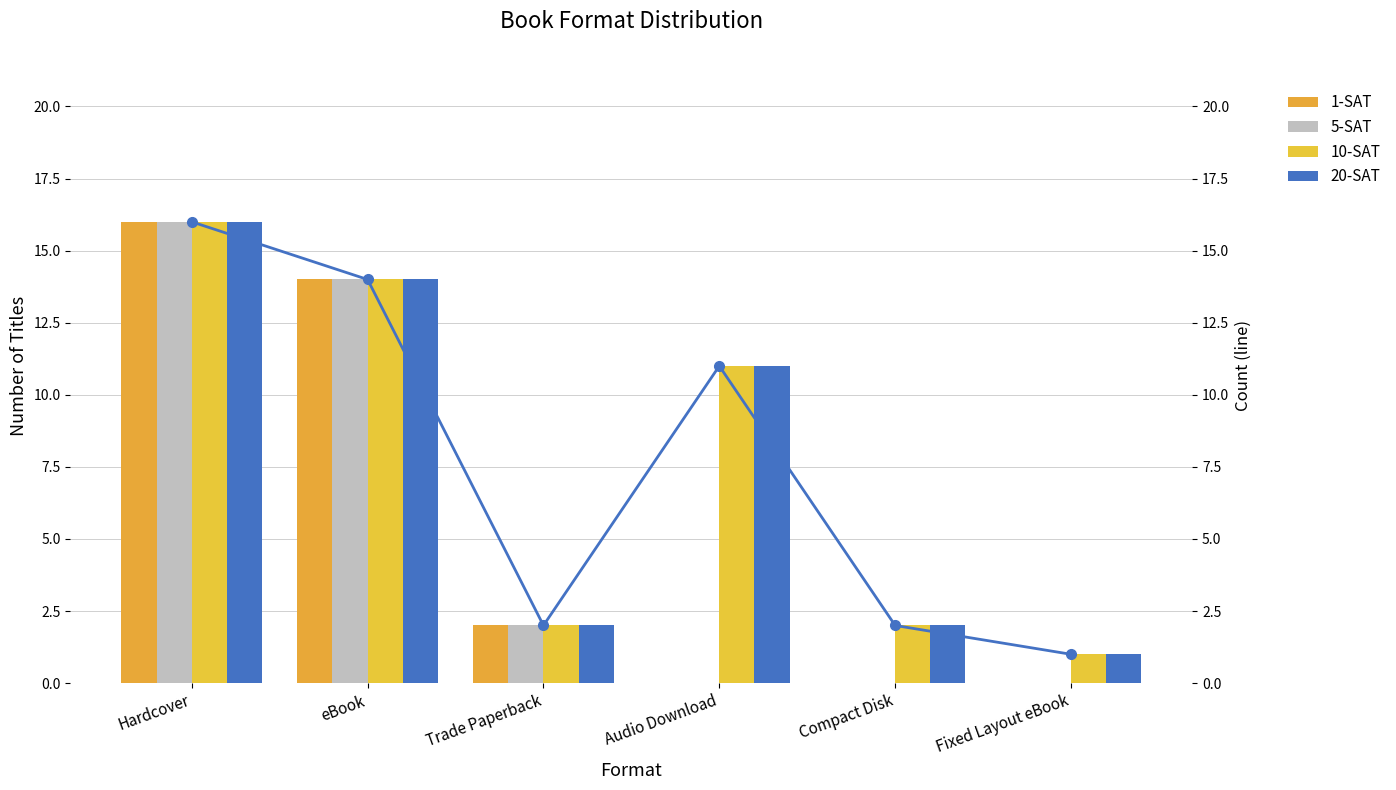

Reading left to right, extract all data points from this chart.

1-SAT: Hardcover=16	eBook=14	Trade Paperback=2	Audio Download=0	Compact Disk=0	Fixed Layout eBook=0
5-SAT: Hardcover=16	eBook=14	Trade Paperback=2	Audio Download=0	Compact Disk=0	Fixed Layout eBook=0
10-SAT: Hardcover=16	eBook=14	Trade Paperback=2	Audio Download=11	Compact Disk=2	Fixed Layout eBook=1
20-SAT: Hardcover=16	eBook=14	Trade Paperback=2	Audio Download=11	Compact Disk=2	Fixed Layout eBook=1
Count line: Hardcover=16	eBook=14	Trade Paperback=2	Audio Download=11	Compact Disk=2	Fixed Layout eBook=1